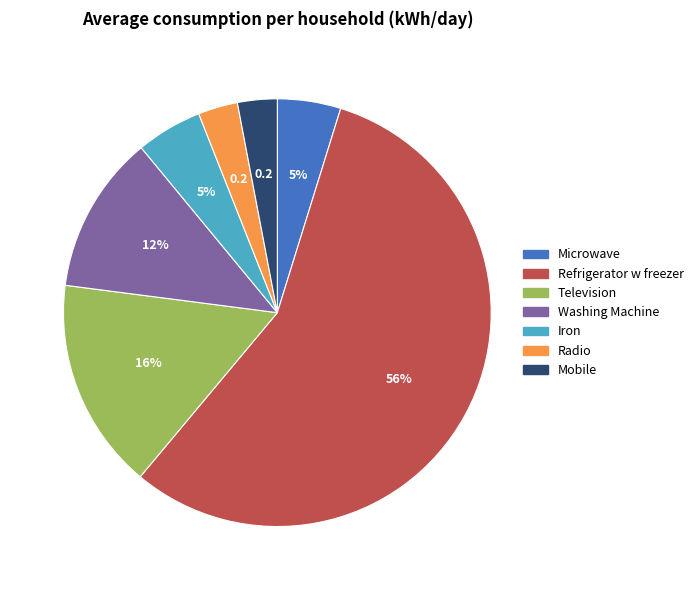

Is it true that Refrigerator w freezer is 51% of the pie?

False